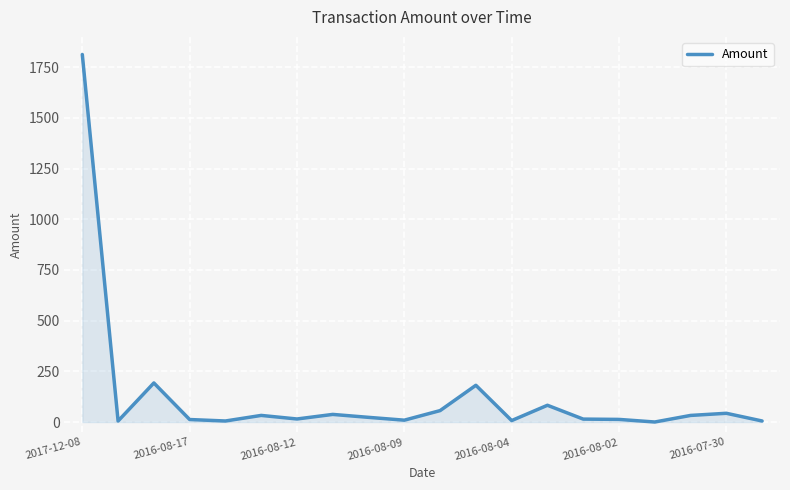

What is the greatest value displayed?

1813.0